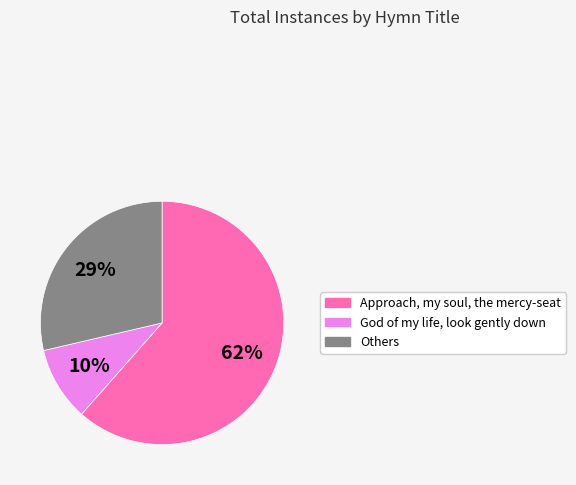

To the nearest percent, what is the average slice percentage?

33%